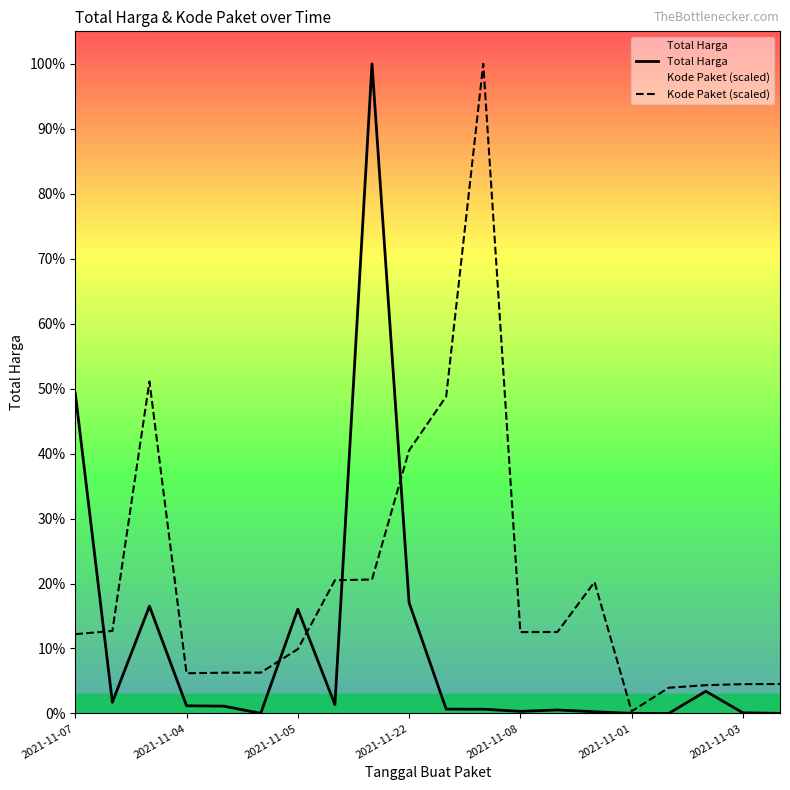

True or false: Kode Paket (scaled) and Total Harga intersect in this chart.

True